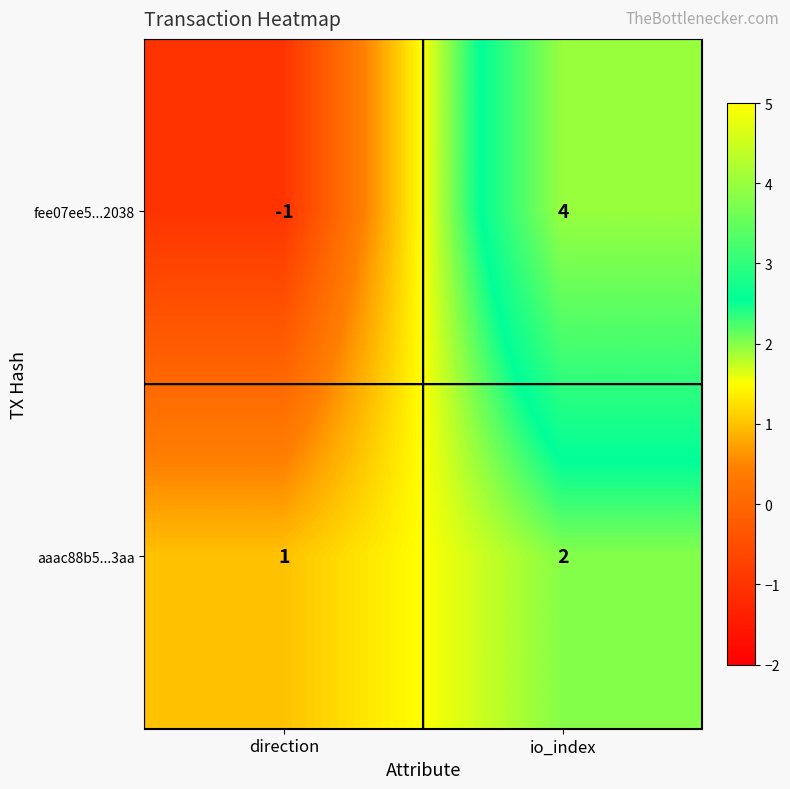

What is the maximum value for fee07ee5...2038?

4